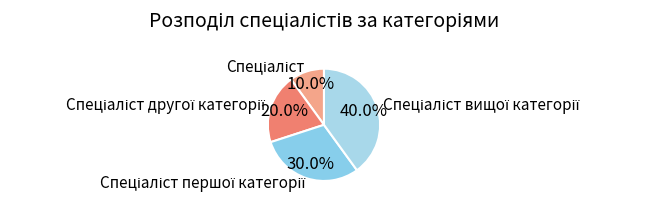

To the nearest percent, what is the average slice percentage?

25%